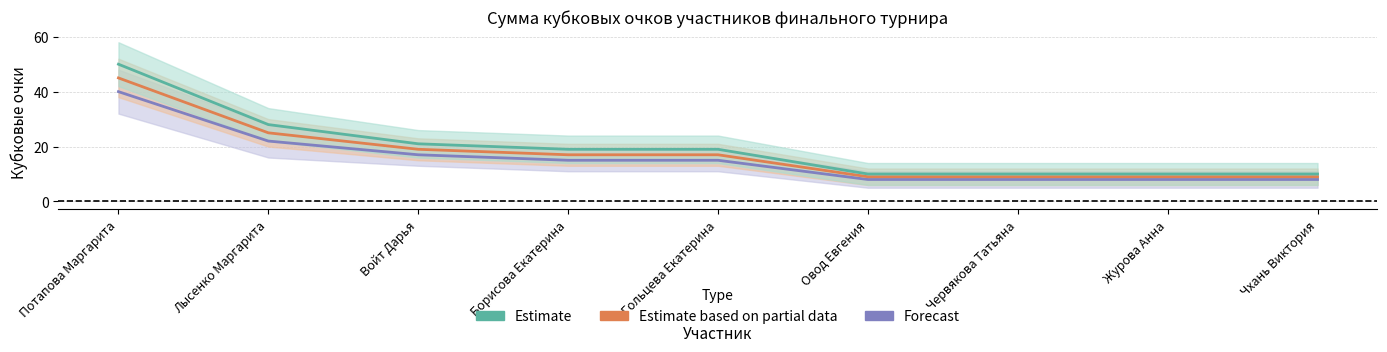

True or false: Estimate based on partial data has a value of 9 at Овод Евгения.

True